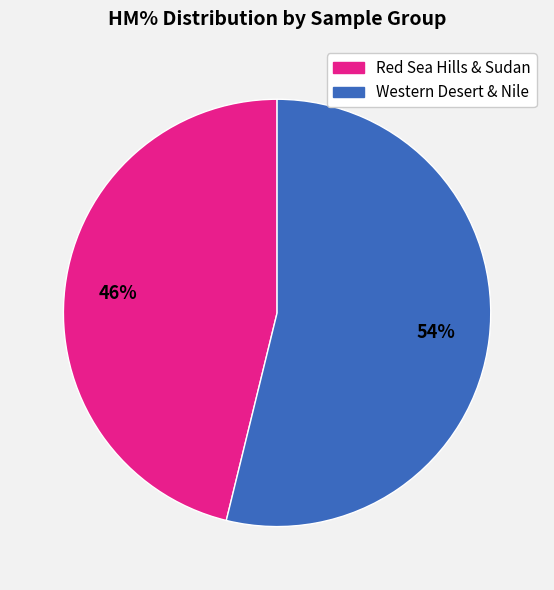

How many segments does this pie chart have?

2